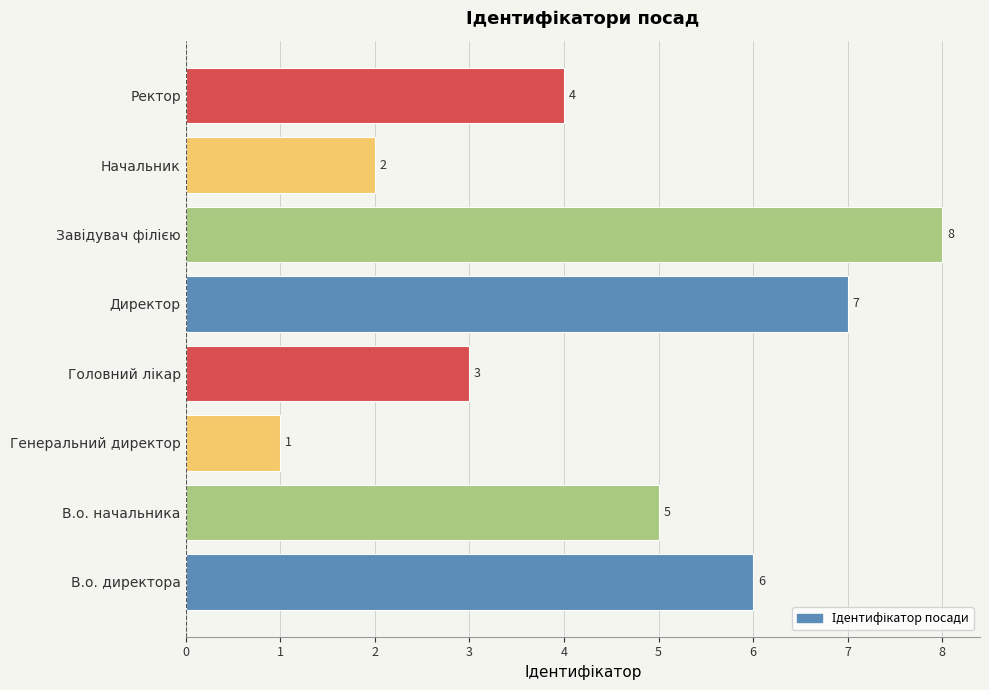

What value does the data have at Ректор?

4